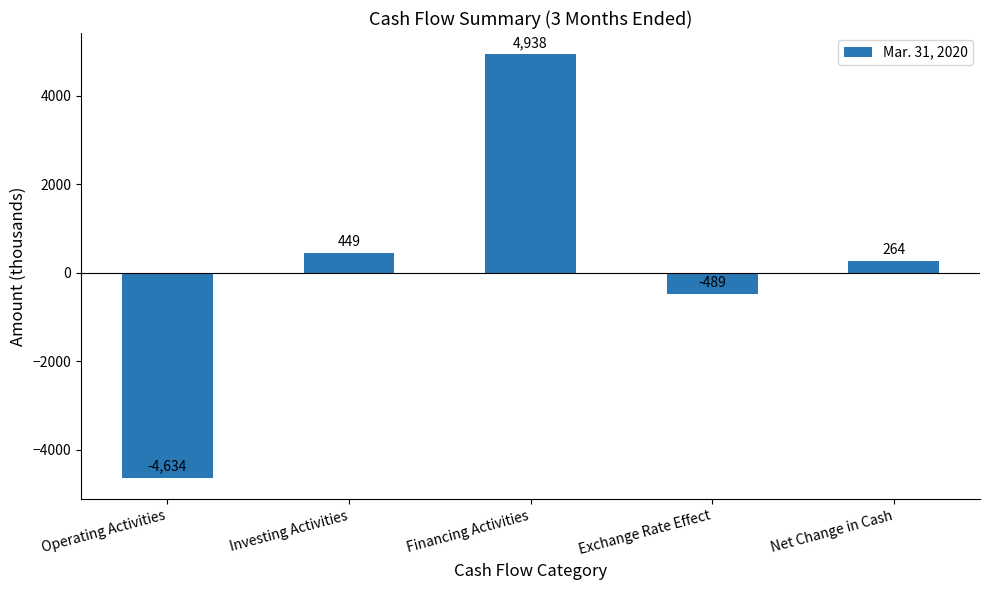

What is the maximum value shown in the chart?

4938